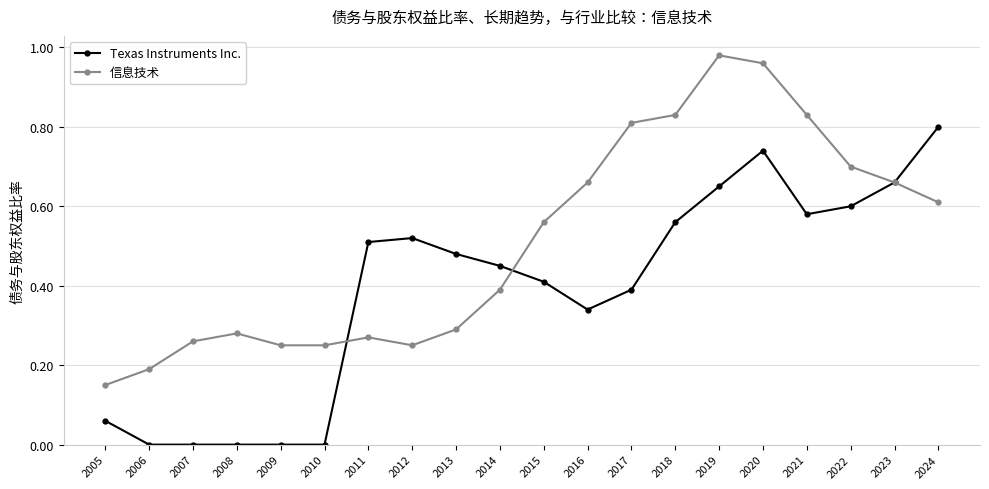

What is the value of the 信息技术 point at the 10th from the left?

0.4